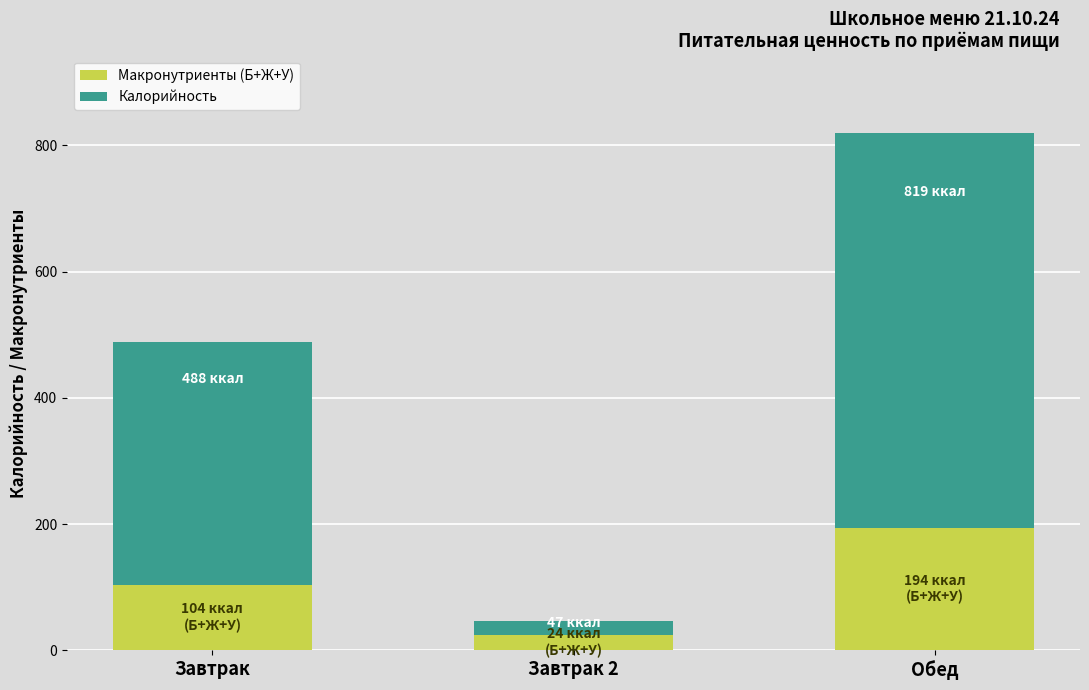

What is the approximate value of Макронутриенты (Б+Ж+У) at Завтрак?

104.0